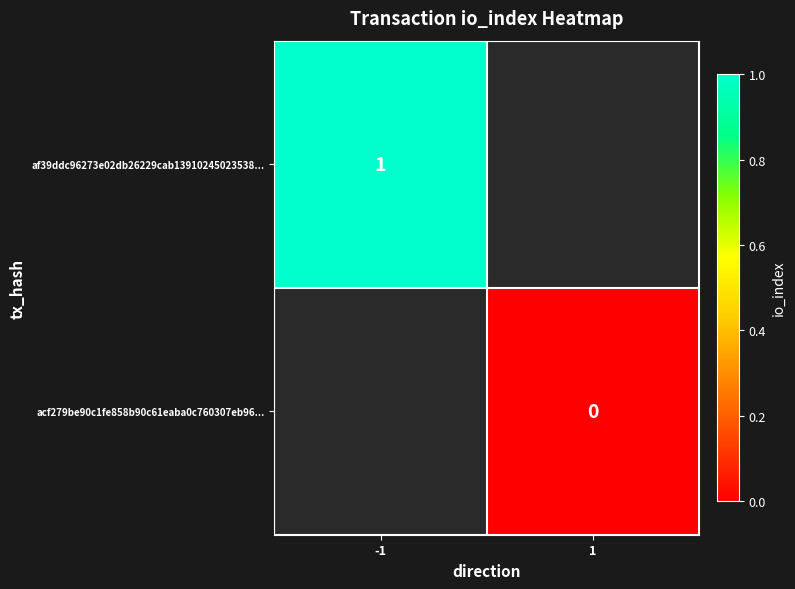

At 1, list the series in order from smallest to largest.

af39ddc96273e02db26229cab13910245023538..., acf279be90c1fe858b90c61eaba0c760307eb96...